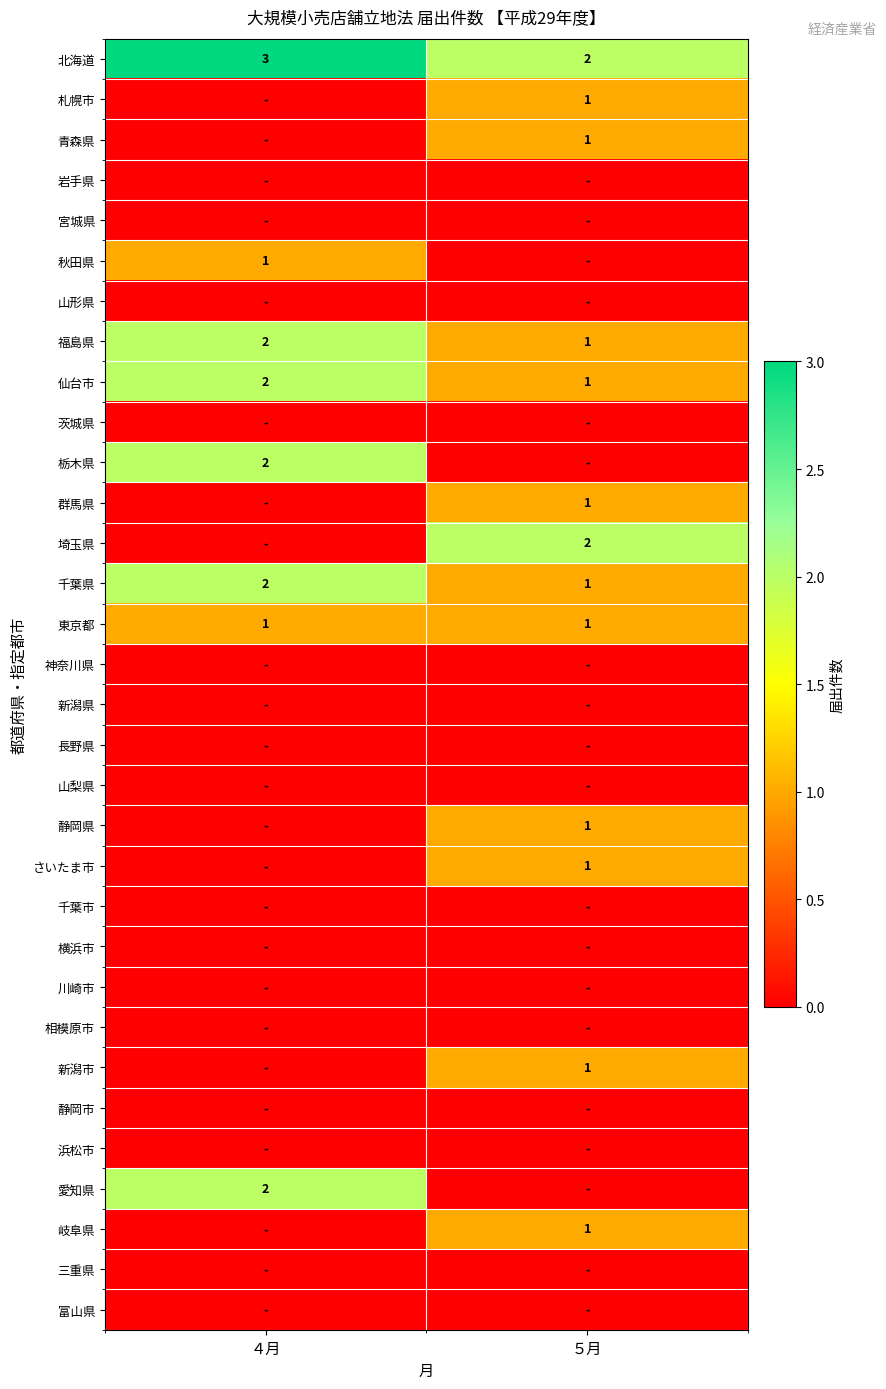

Is it true that 埼玉県 equals 1 at ５月?

False